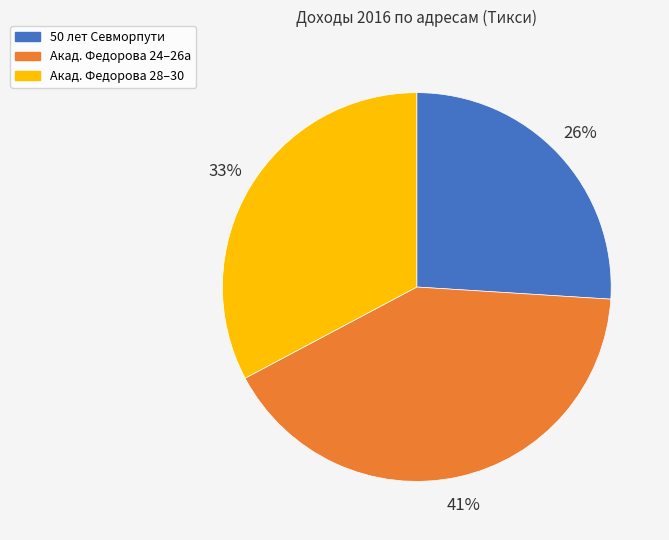

To the nearest percent, what is the difference between the largest and smallest slice percentages?

15%